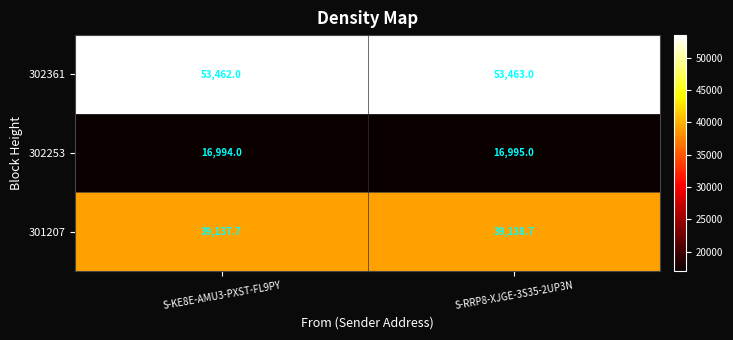

Rank the series by their maximum value, from lowest to highest.

302253, 301207, 302361